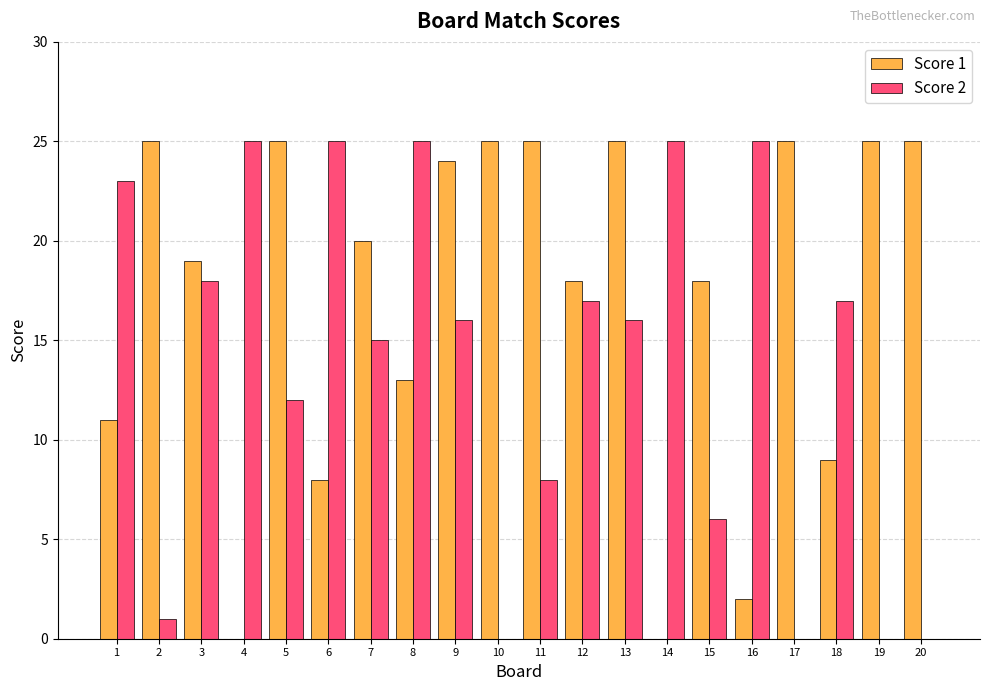

Is the value of Score 1 at 14 greater than the value of Score 2 at 2?

No